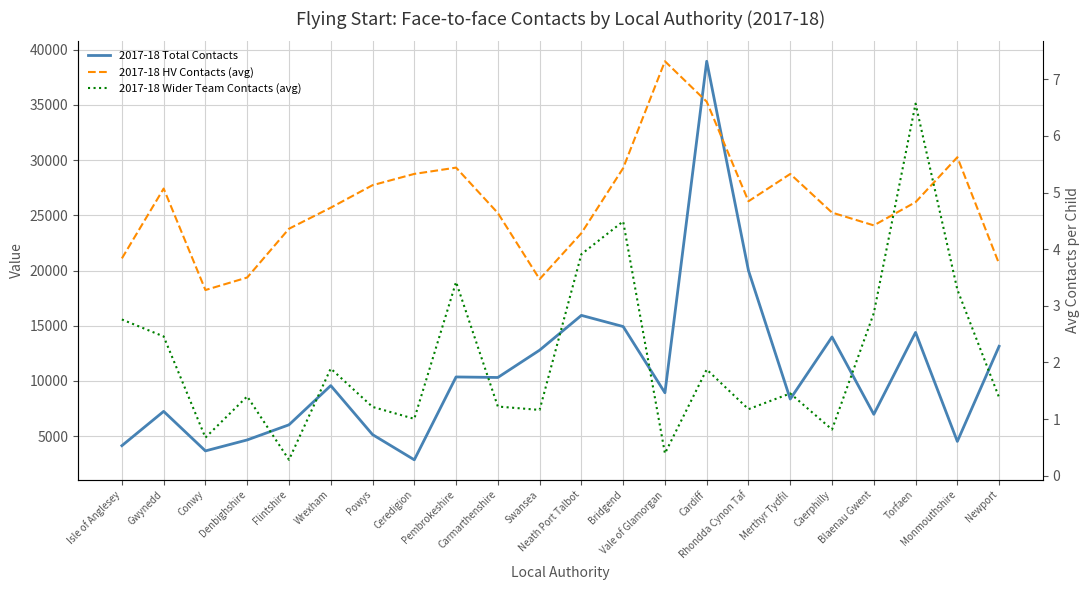

True or false: 2017-18 Total Contacts and 2017-18 Wider Team Contacts (avg) cross at least once.

False